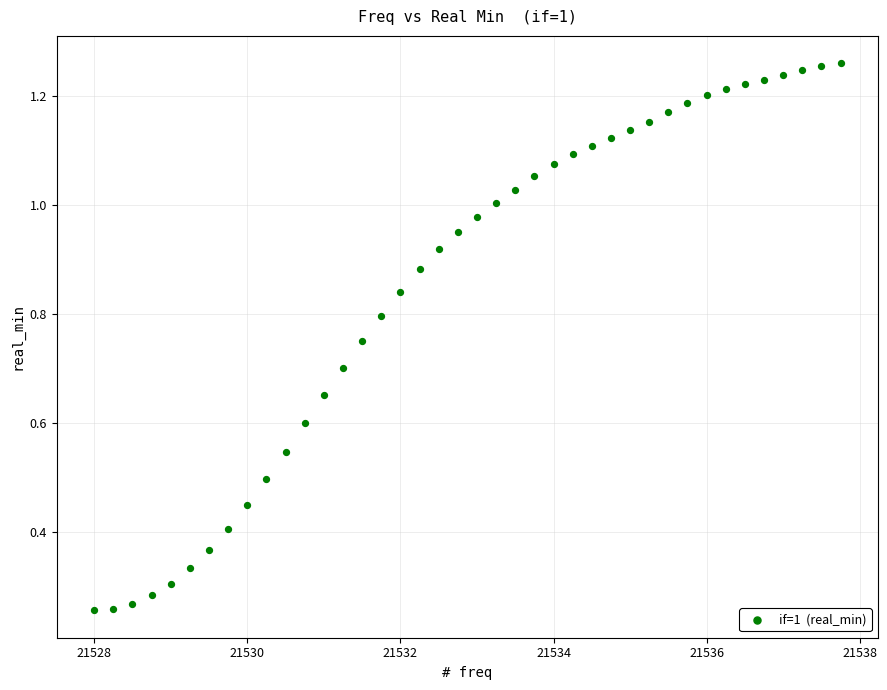

What is the range of X values (max minus min)?

9.8